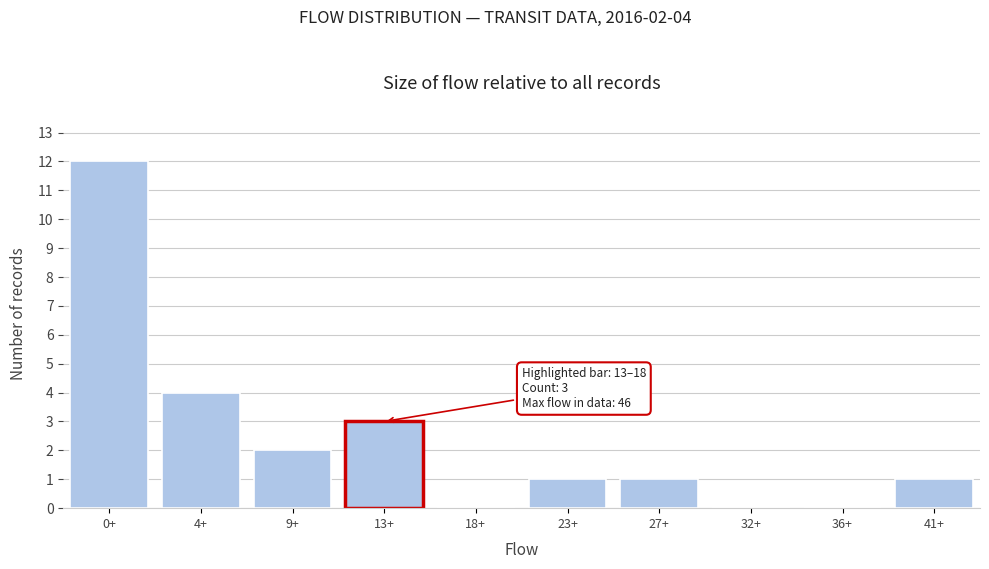

Reading left to right, extract all data points from this chart.

0+=12	4+=4	9+=2	13+=3	18+=0	23+=1	27+=1	32+=0	36+=0	41+=1